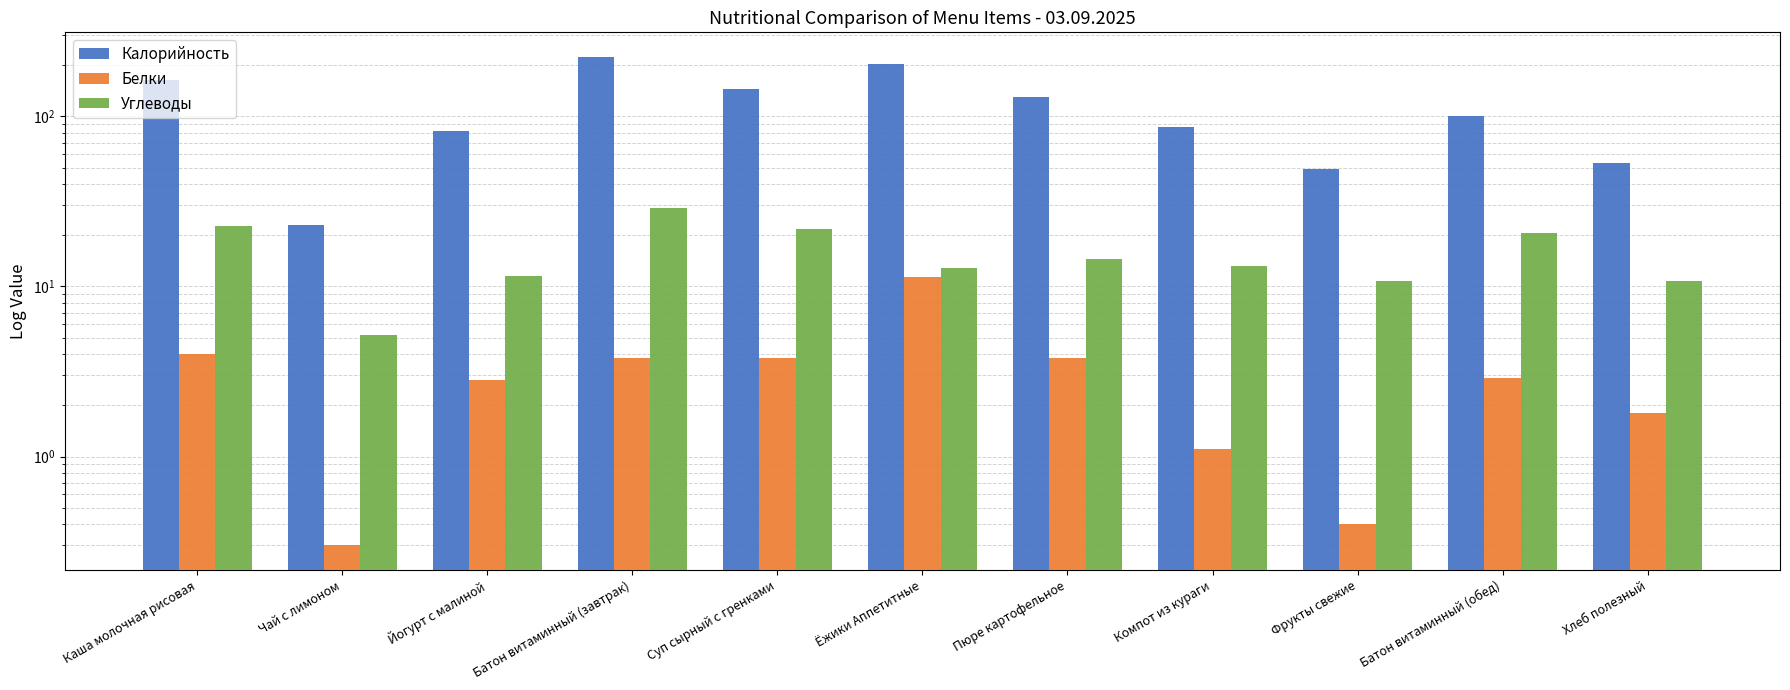

What is the label of the 1st bar from the right?

Хлеб полезный